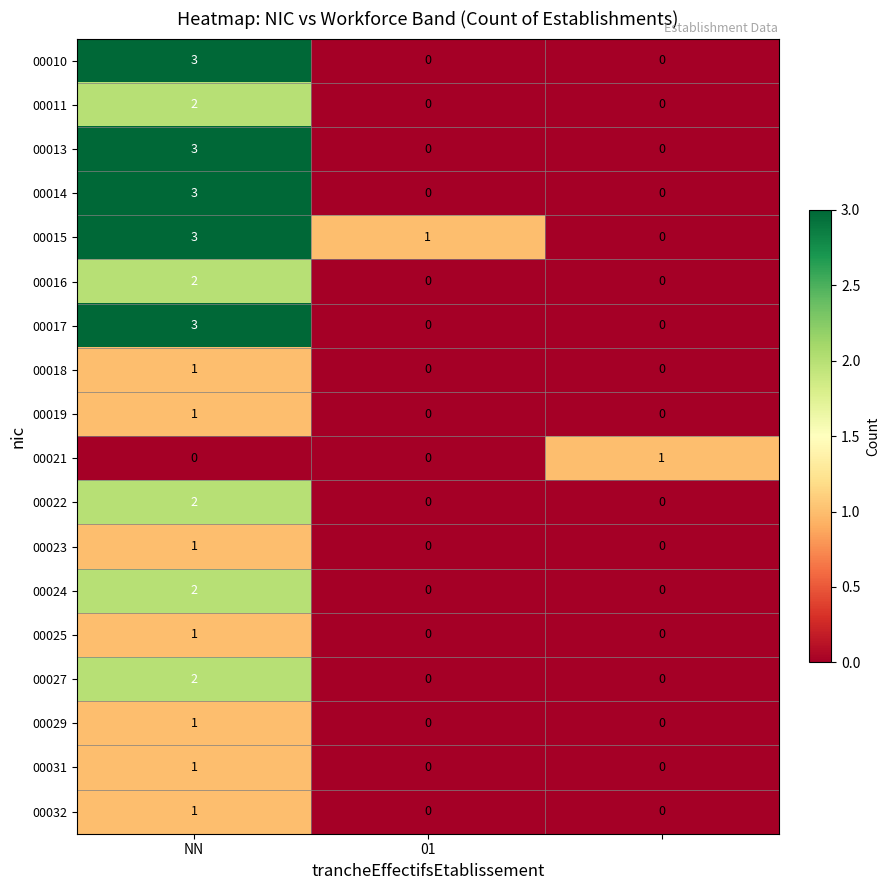

How many 00014 values are between 0 and 3?

3